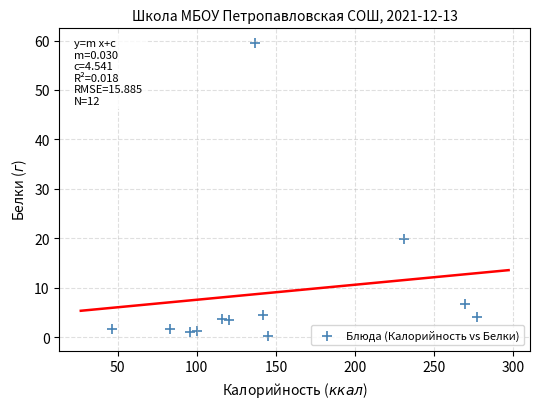

What Y value in the scatter plot is closest to 29?

19.9